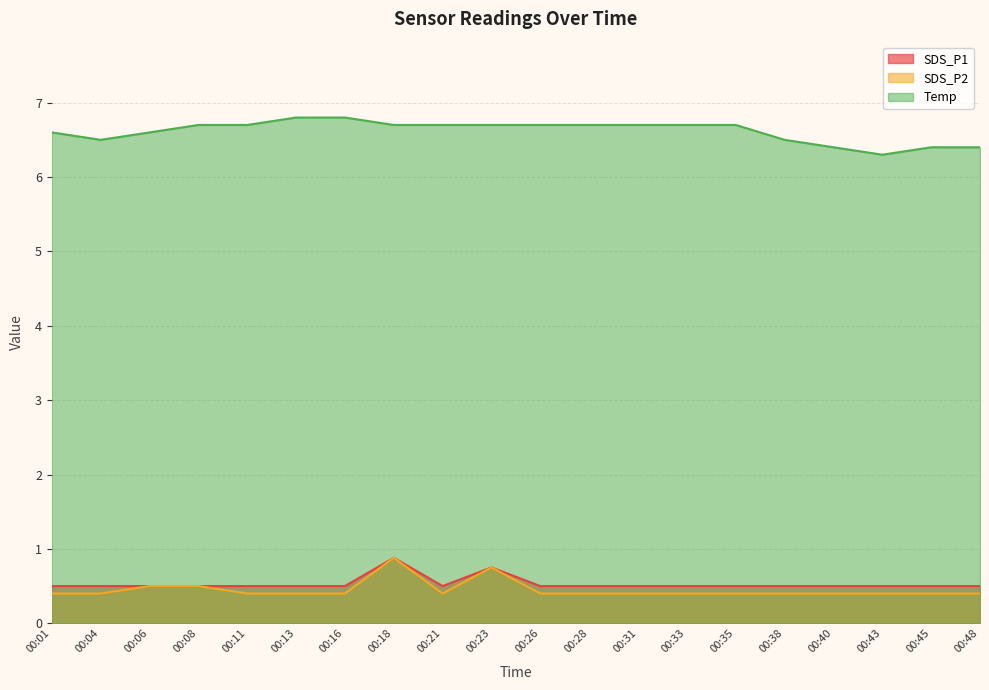

Reading left to right, list all the values displayed in this chart.

SDS_P1: 00:01=0.5	00:04=0.5	00:06=0.5	00:08=0.5	00:11=0.5	00:13=0.5	00:16=0.5	00:18=0.9	00:21=0.5	00:23=0.8	00:26=0.5	00:28=0.5	00:31=0.5	00:33=0.5	00:35=0.5	00:38=0.5	00:40=0.5	00:43=0.5	00:45=0.5	00:48=0.5
SDS_P2: 00:01=0.4	00:04=0.4	00:06=0.5	00:08=0.5	00:11=0.4	00:13=0.4	00:16=0.4	00:18=0.9	00:21=0.4	00:23=0.8	00:26=0.4	00:28=0.4	00:31=0.4	00:33=0.4	00:35=0.4	00:38=0.4	00:40=0.4	00:43=0.4	00:45=0.4	00:48=0.4
Temp: 00:01=6.6	00:04=6.5	00:06=6.6	00:08=6.7	00:11=6.7	00:13=6.8	00:16=6.8	00:18=6.7	00:21=6.7	00:23=6.7	00:26=6.7	00:28=6.7	00:31=6.7	00:33=6.7	00:35=6.7	00:38=6.5	00:40=6.4	00:43=6.3	00:45=6.4	00:48=6.4